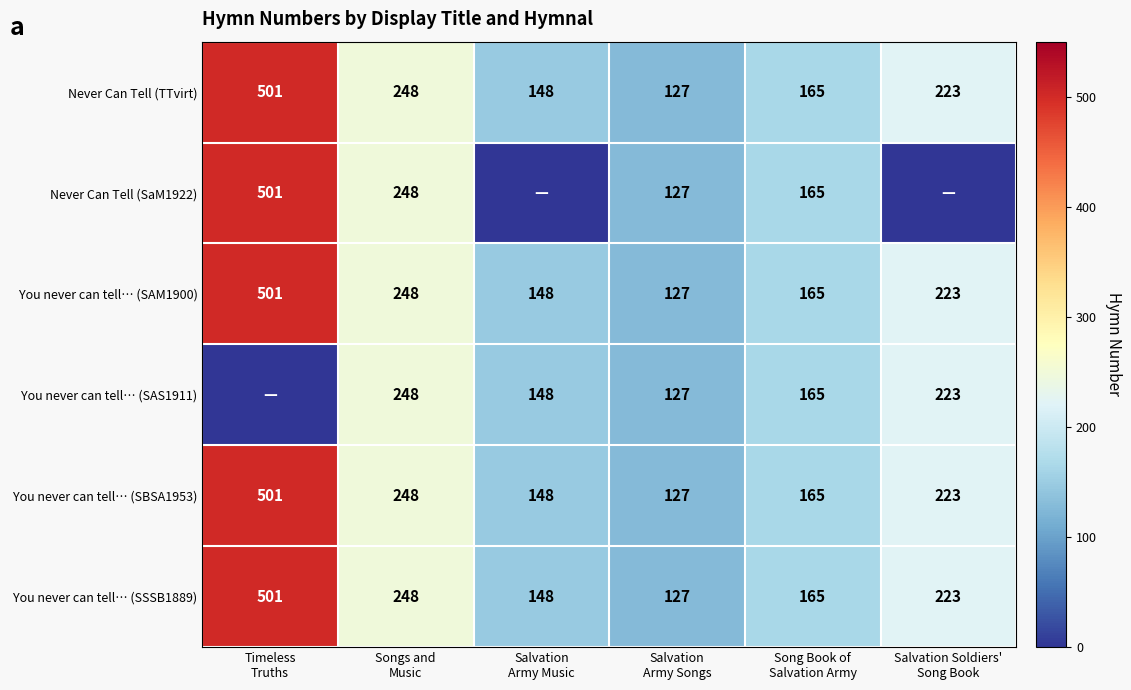

What is the difference between the second highest and minimum values in the You never can tell… (SBSA1953) series?

121